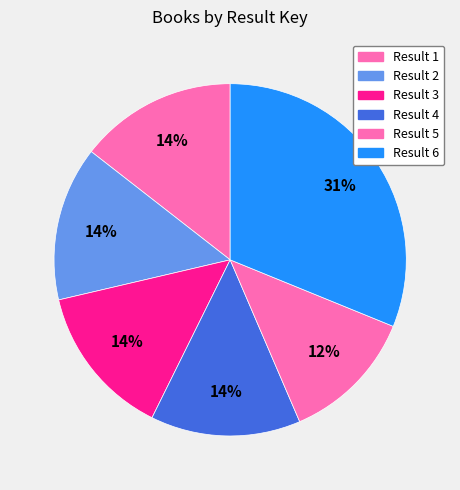

Count the number of slices in the pie.

6